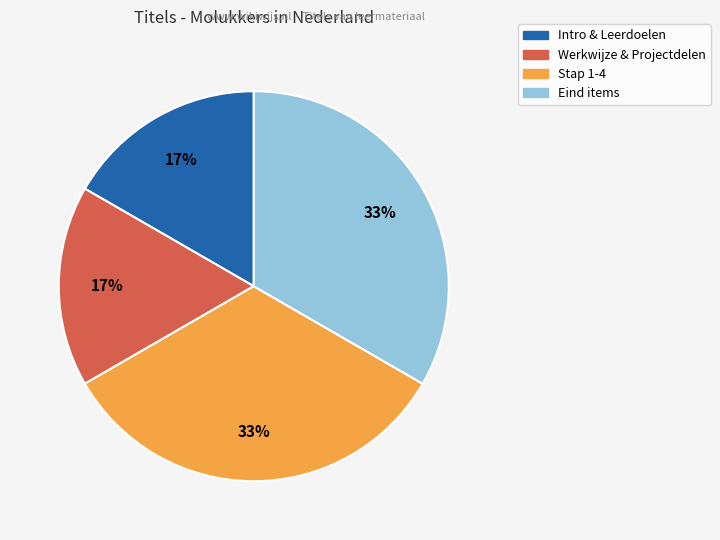

Count the number of slices in the pie.

4